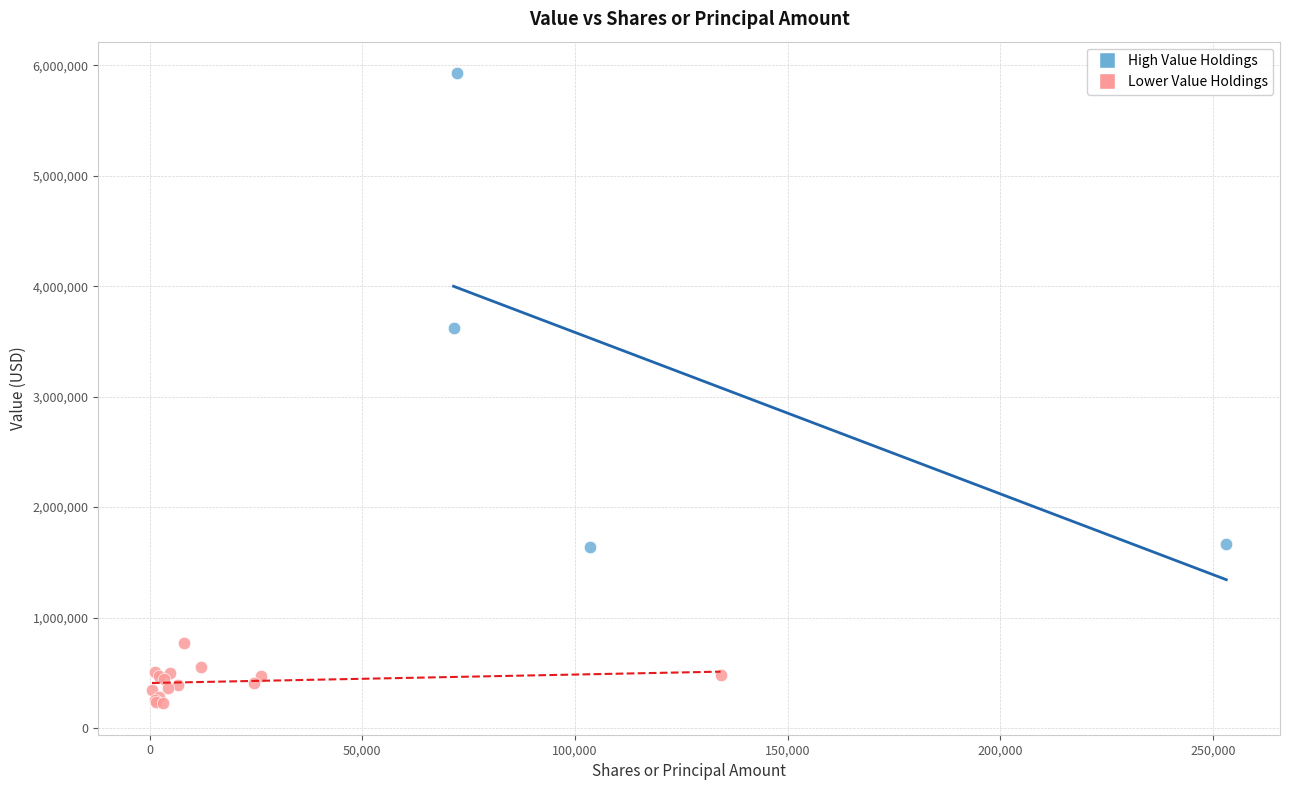

Which series contains the lowest Y value?

Lower Value Holdings